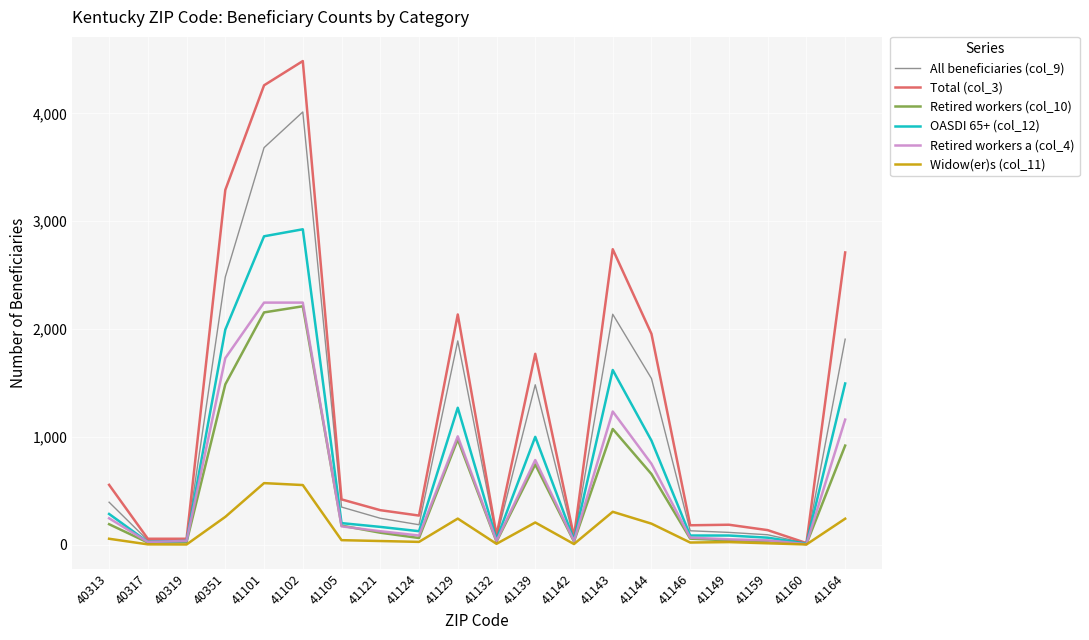

At which category does the chart reach its peak across all series?

41102